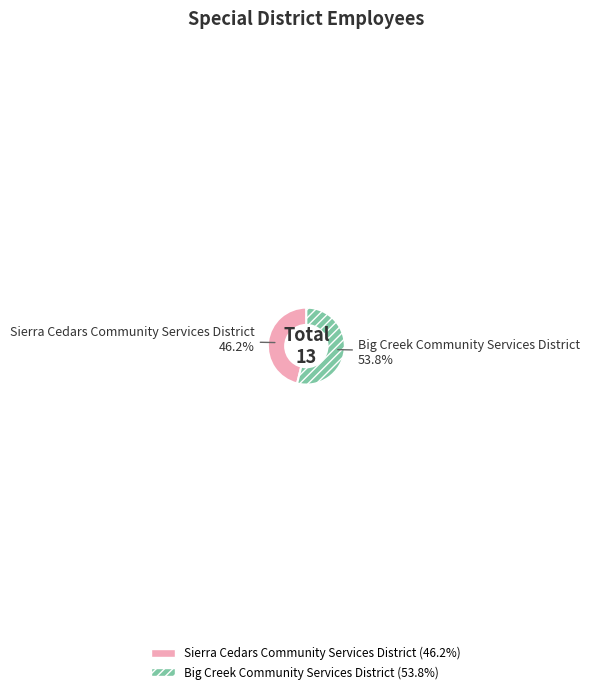

To the nearest percent, what is the difference between the largest and smallest slice percentages?

8%